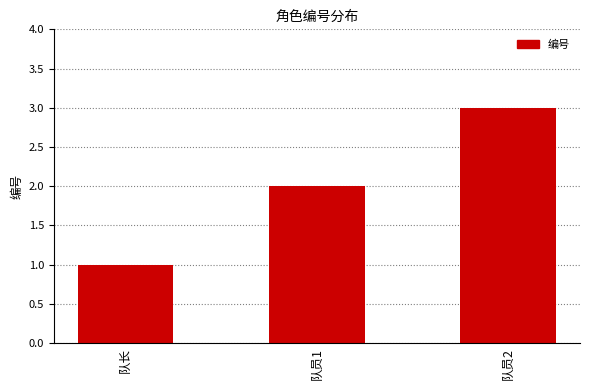

At which category does the chart reach its minimum across all series?

队长